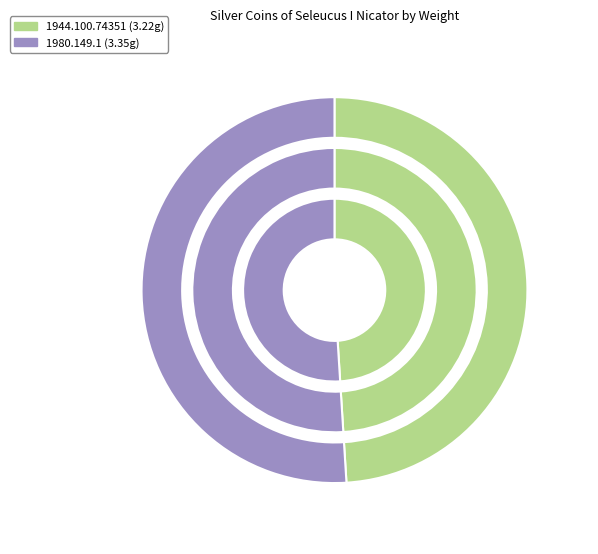

To the nearest percent, what portion does 1944.100.74351 represent?

49%